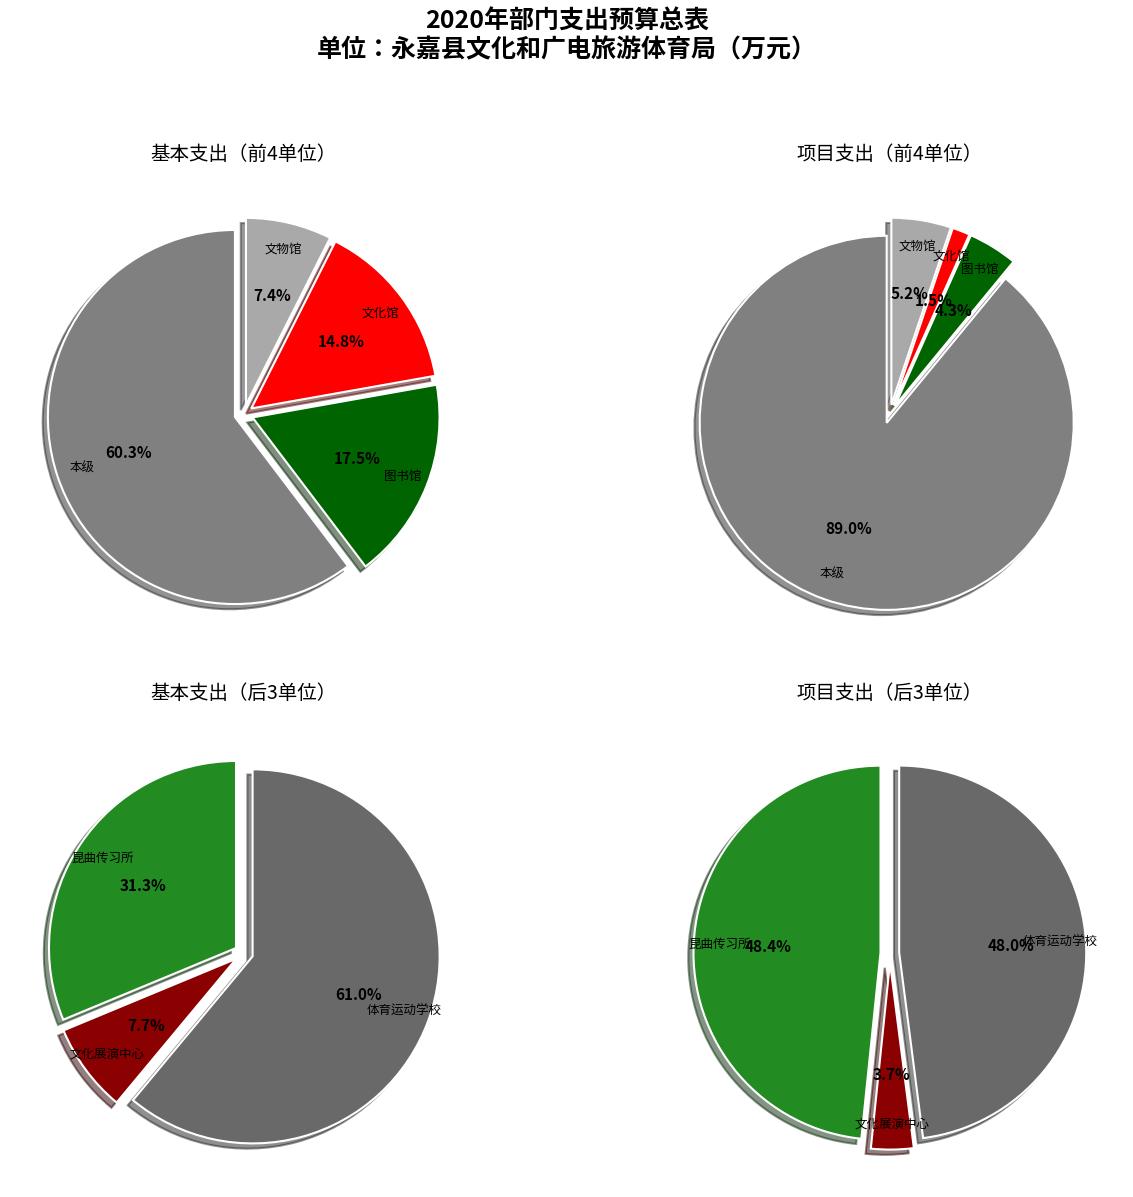

What is the smallest slice in the pie chart?

永嘉县文化展演中心